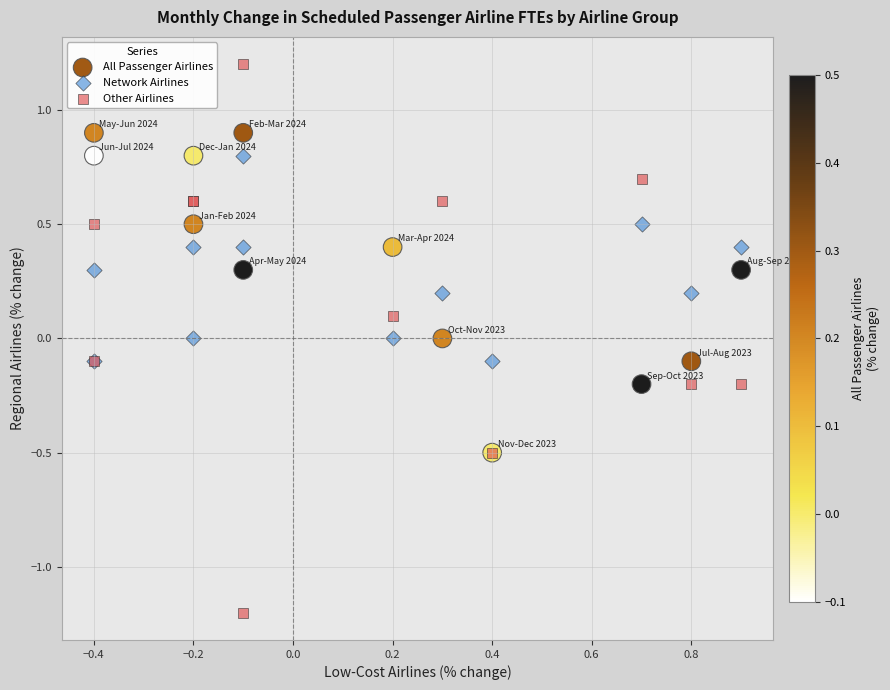

What are all the series names shown in the legend?

All Passenger Airlines, Network Airlines, Other Airlines